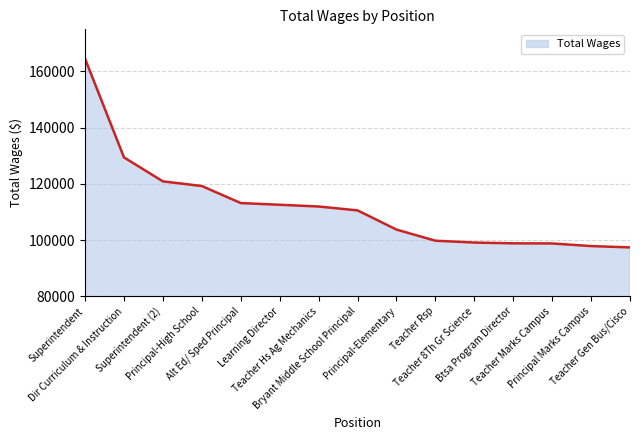

At which label is the value closest to 130966?

Dir Curriculum & Instruction